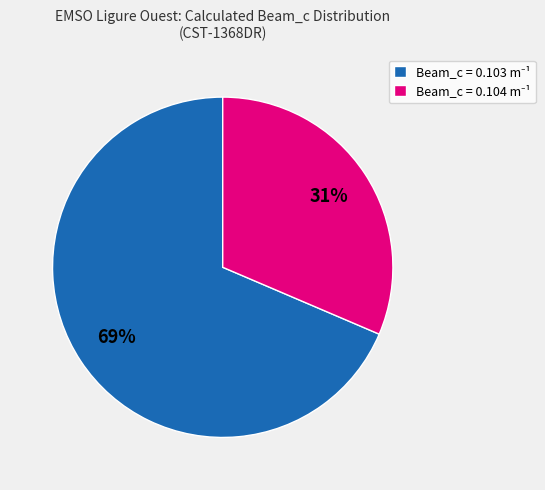

Is there any slice that represents more than half of the pie?

Yes